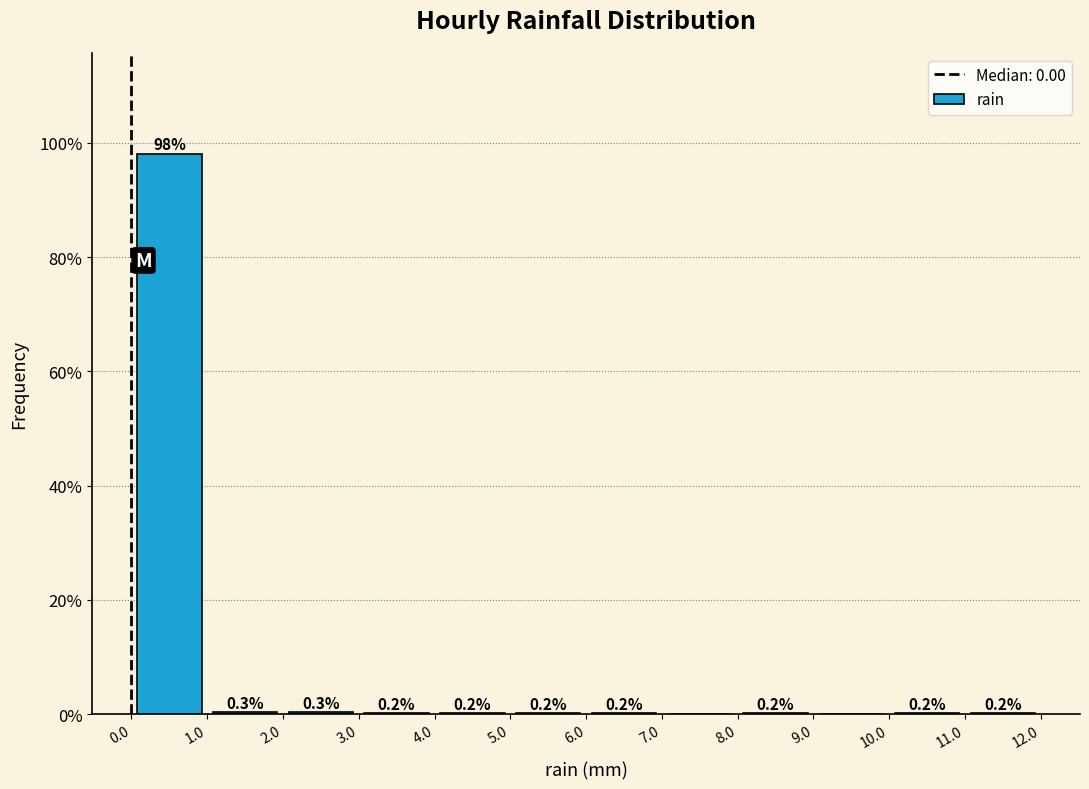

Which range on the x-axis has the tallest bar?

0.0 to 1.0